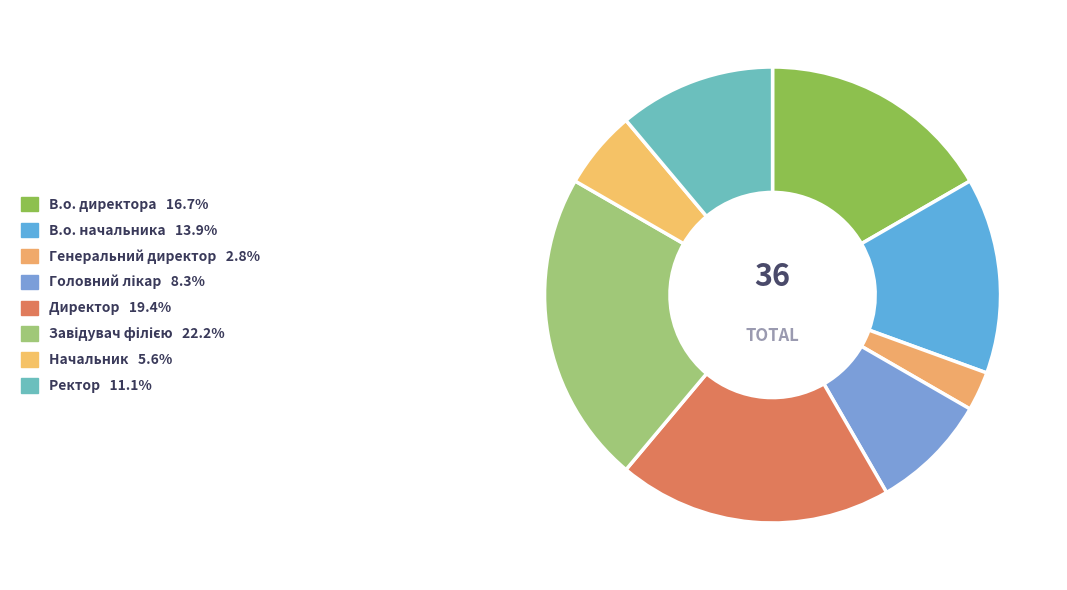

What is the ratio of the value at Генеральний директор to the value at Завідувач філією?

0.1